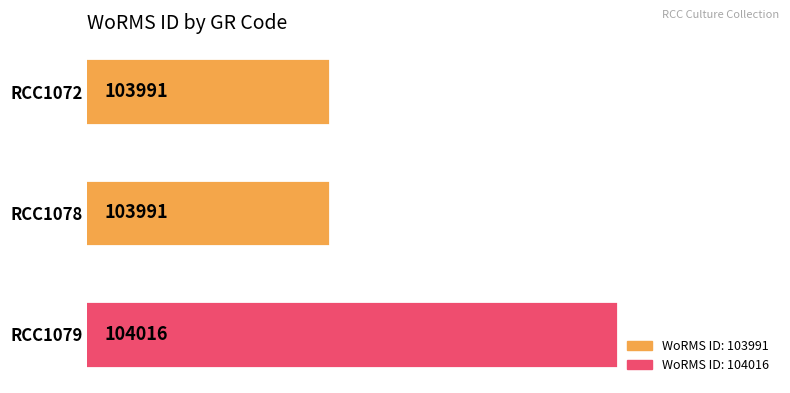

Are the bars horizontal?

Yes